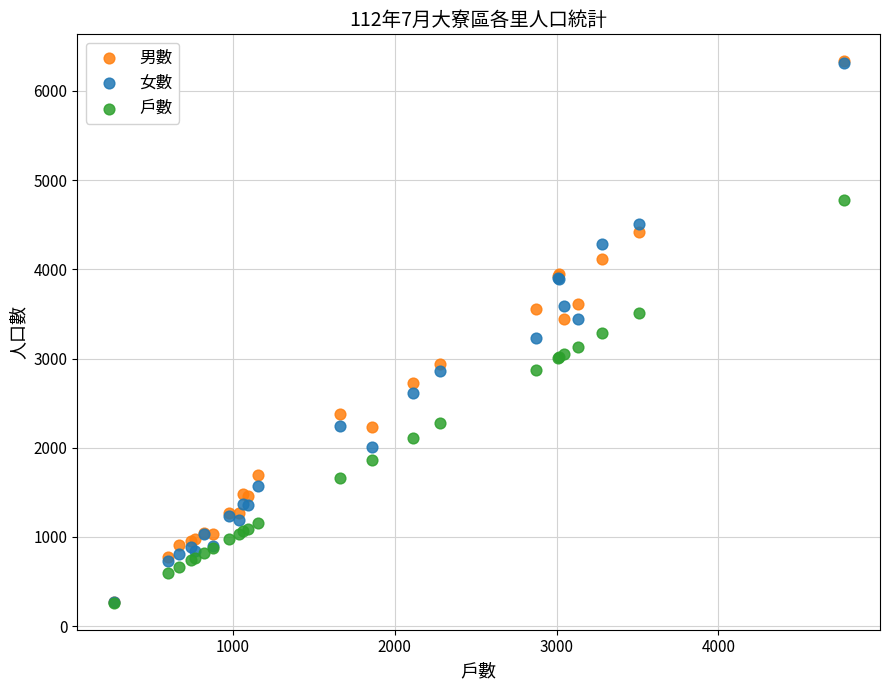

What are all the series names shown in the legend?

男數, 女數, 戶數